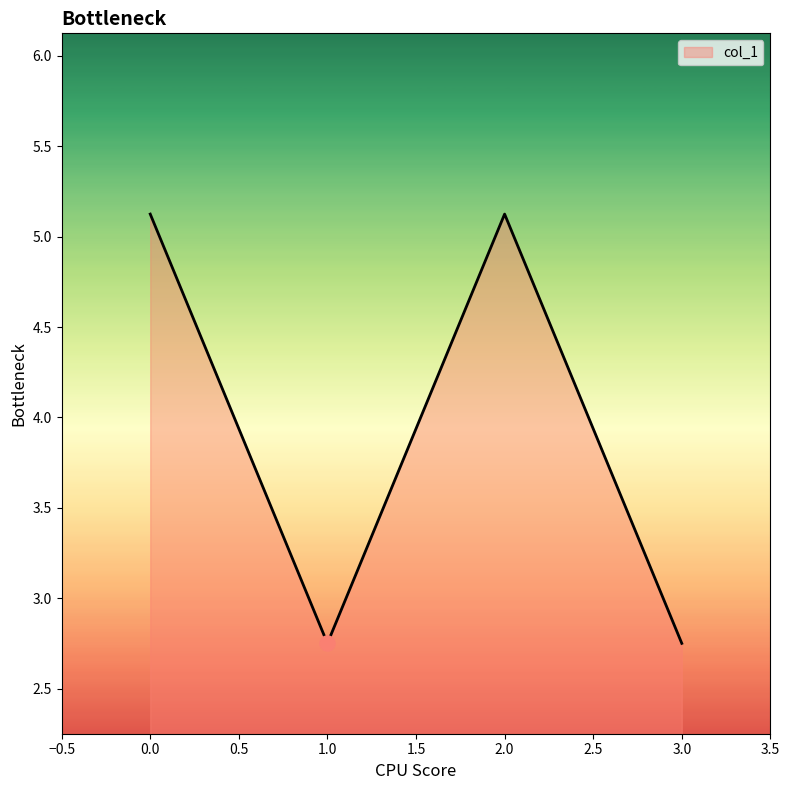

What is the change in value from 1.0 to 2.0?

+2.4